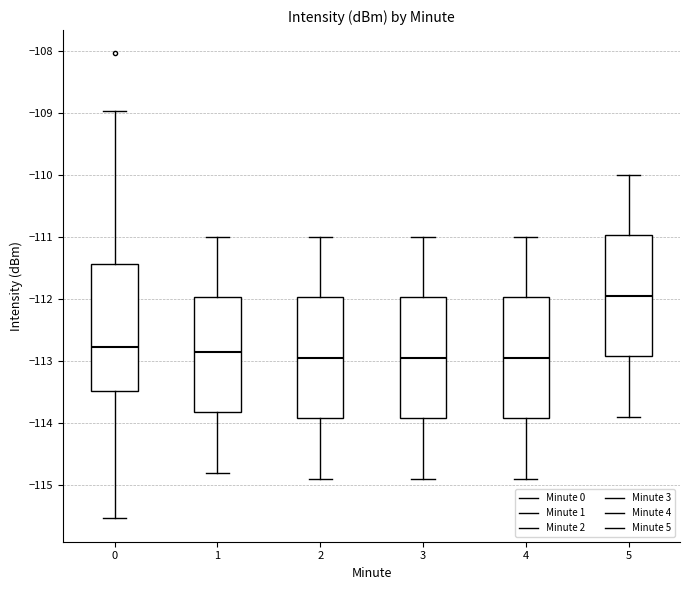

Reading left to right, transcribe this box plot: for each box, give where its median line is, the range the box spans, and where its two whiskers end, as read against the y-axis. The values are not printed on the chart, so give them approximately, as read against the axis.

0: median -112.8, box -113.5 to -111.4, whiskers -115.5 to -109.0
1: median -112.8, box -113.8 to -112.0, whiskers -114.8 to -111.0
2: median -112.9, box -113.9 to -112.0, whiskers -114.9 to -111.0
3: median -112.9, box -113.9 to -112.0, whiskers -114.9 to -111.0
4: median -112.9, box -113.9 to -112.0, whiskers -114.9 to -111.0
5: median -111.9, box -112.9 to -111.0, whiskers -113.9 to -110.0